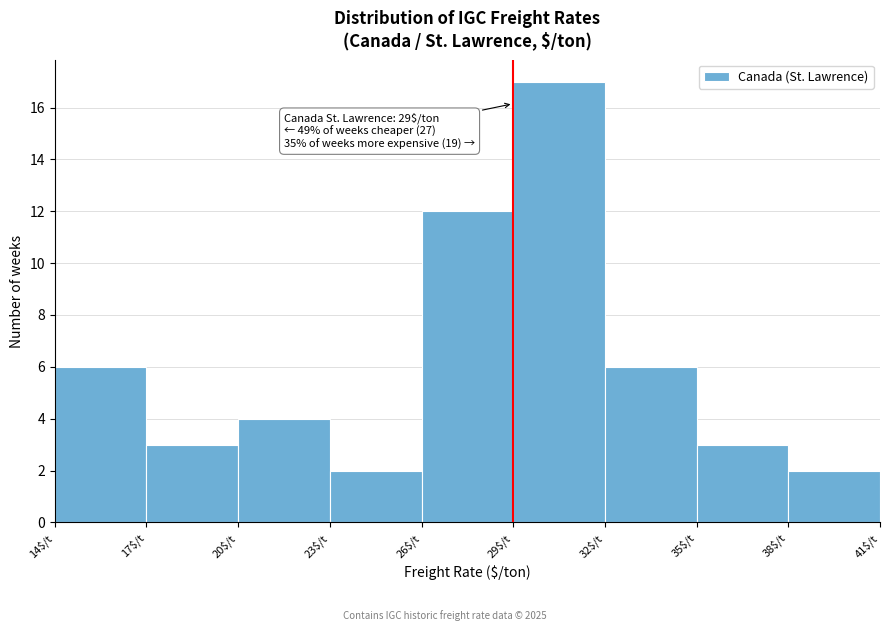

Over which range of the x-axis is the bar tallest?

29 to 32